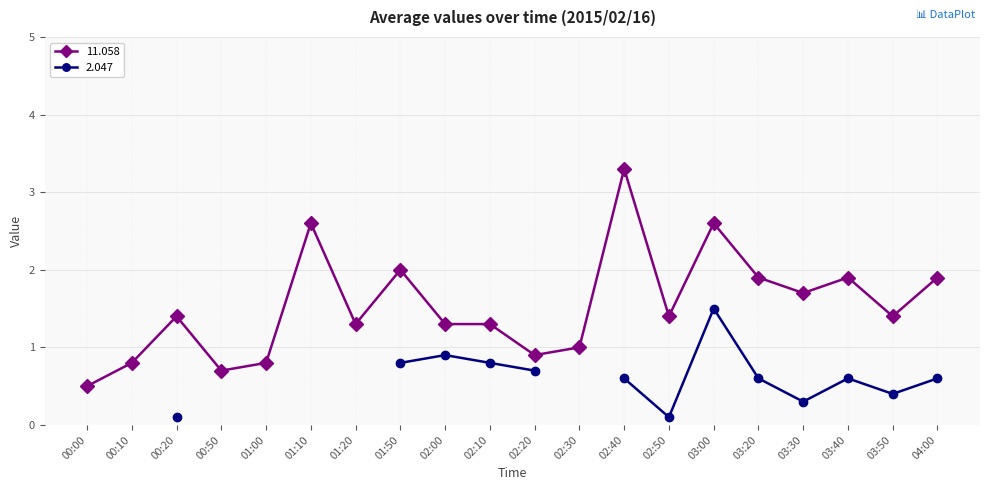

True or false: the data shows 3.0 at 04:00.

False